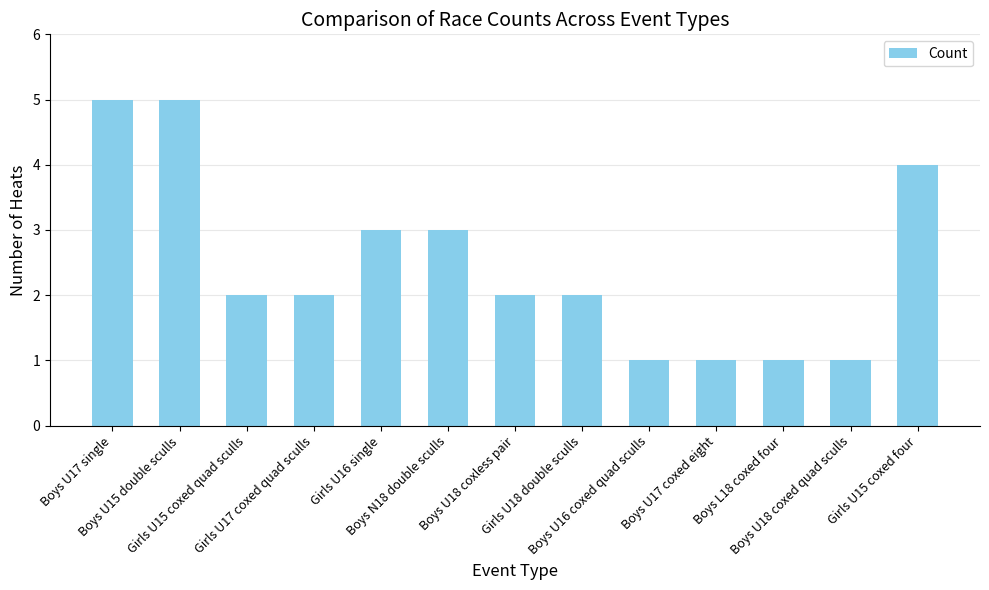

Reading left to right, extract all data points from this chart.

Boys U17 single=5	Boys U15 double sculls=5	Girls U15 coxed quad sculls=2	Girls U17 coxed quad sculls=2	Girls U16 single=3	Boys N18 double sculls=3	Boys U18 coxless pair=2	Girls U18 double sculls=2	Boys U16 coxed quad sculls=1	Boys U17 coxed eight=1	Boys L18 coxed four=1	Boys U18 coxed quad sculls=1	Girls U15 coxed four=4